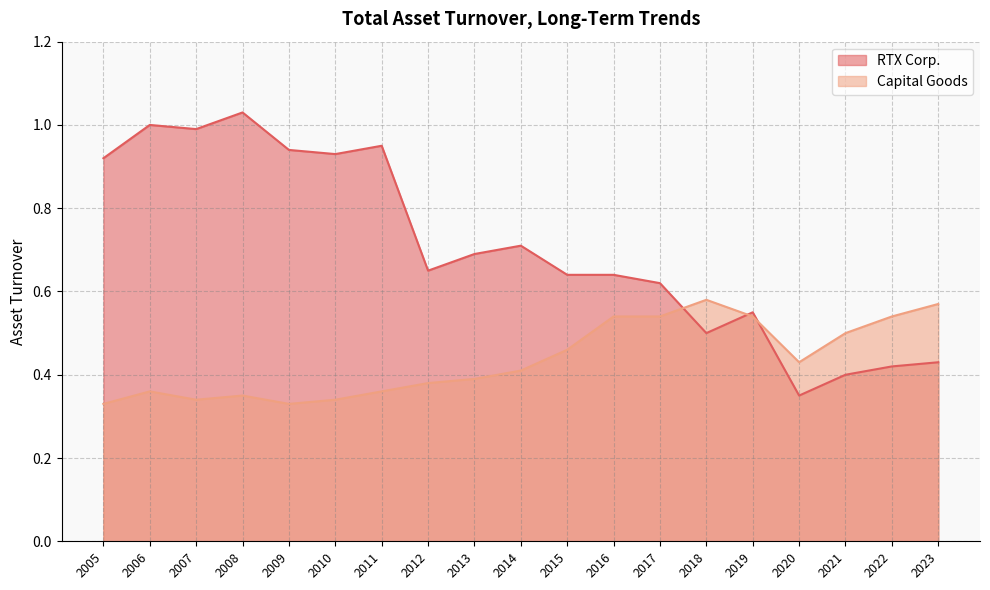

How many times do Capital Goods and RTX Corp. cross each other?

3